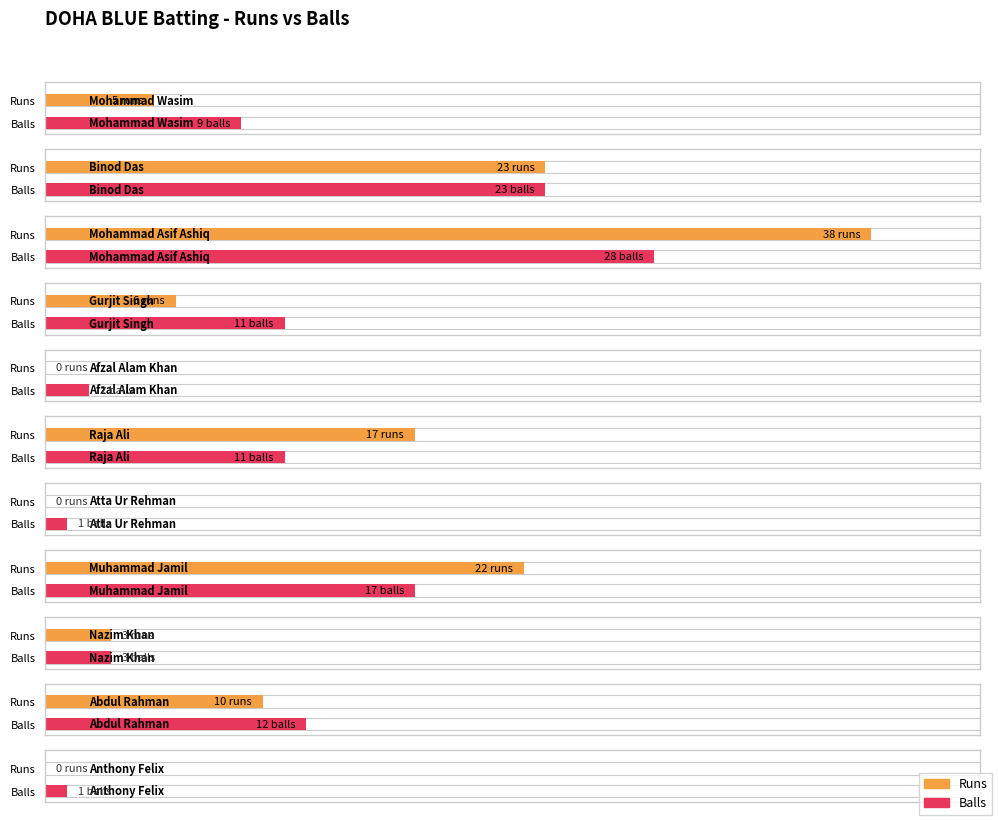

What is the total value across all series at Gurjit Singh?

17